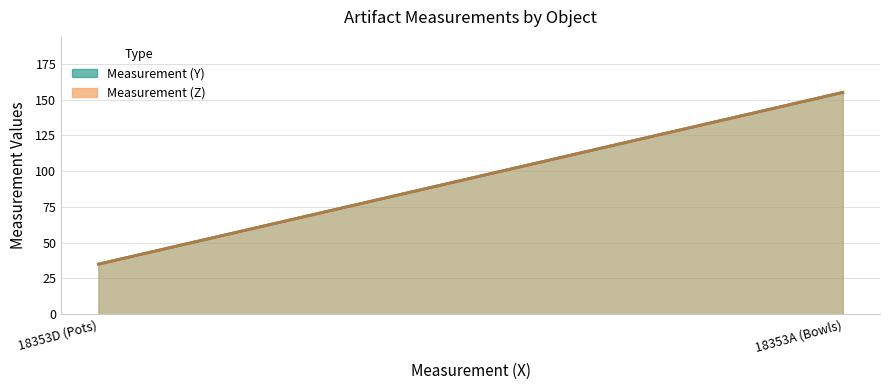

True or false: Measurement (Z) has a value of 236 at 18353A (Bowls).

False